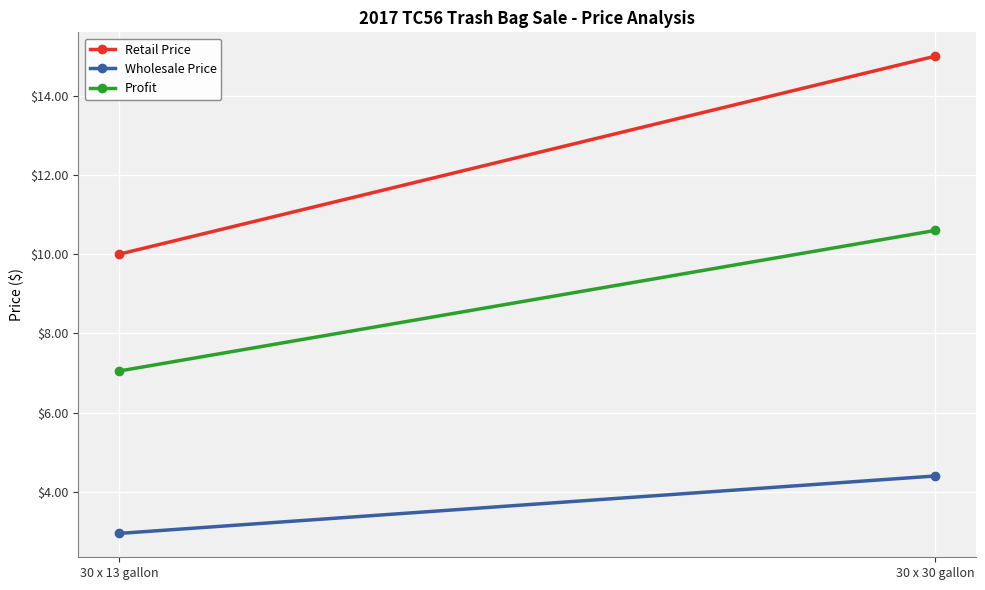

How many lines are shown in the chart?

3